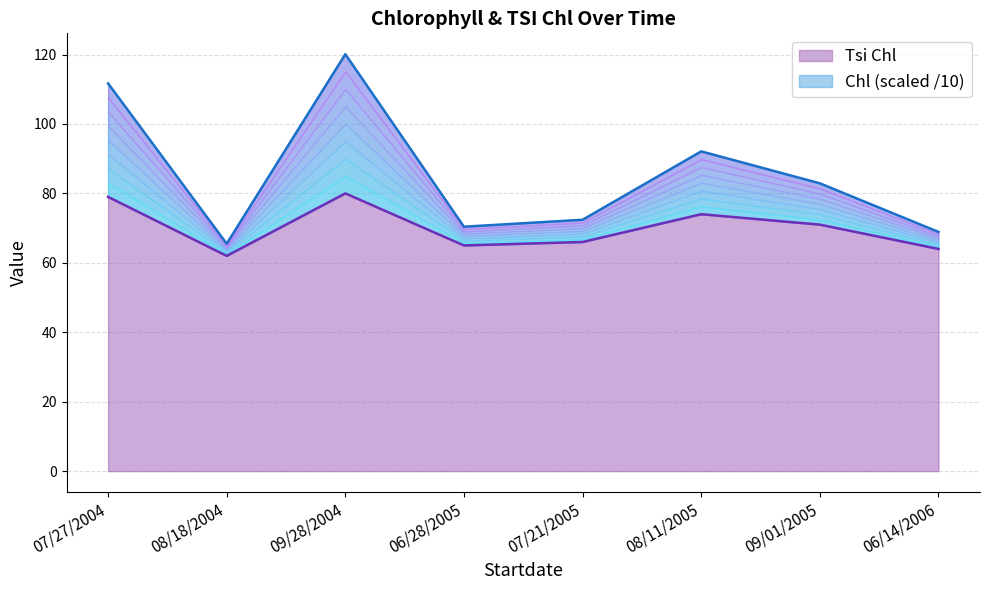

True or false: Chl has a value of 35.1 at 07/27/2004.

False